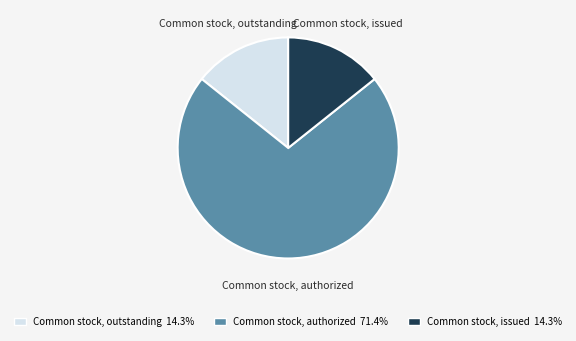

Which category has the biggest portion of the pie?

Common stock, authorized